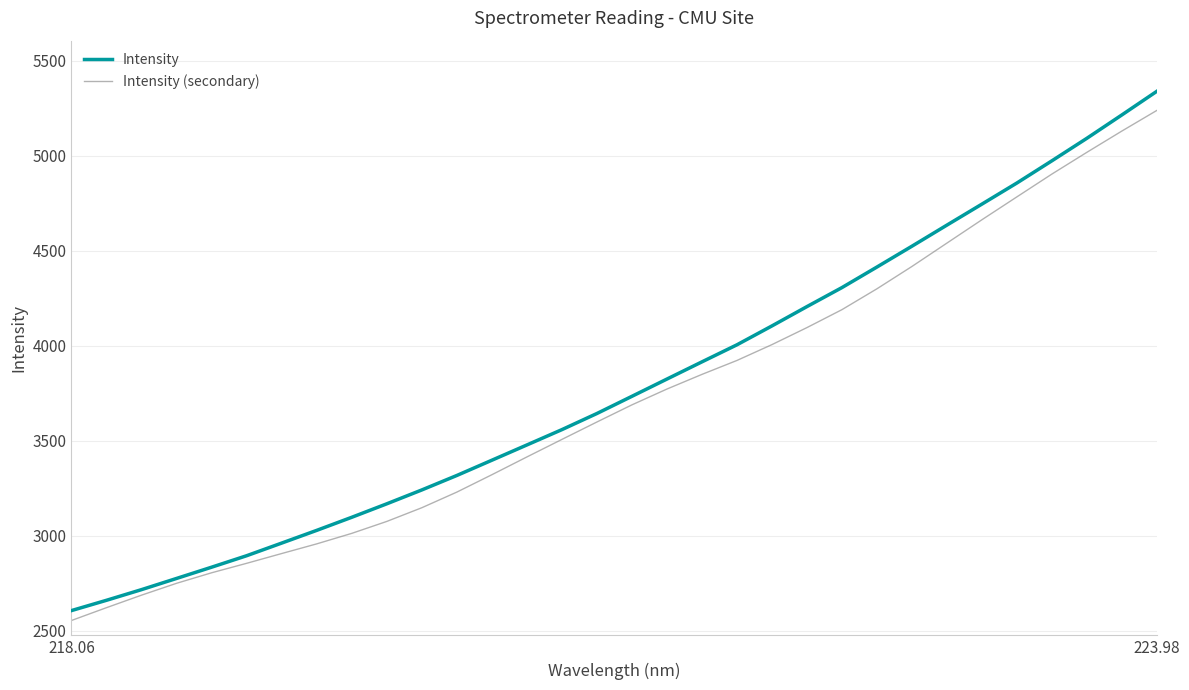

What is the smallest value displayed?

2554.3